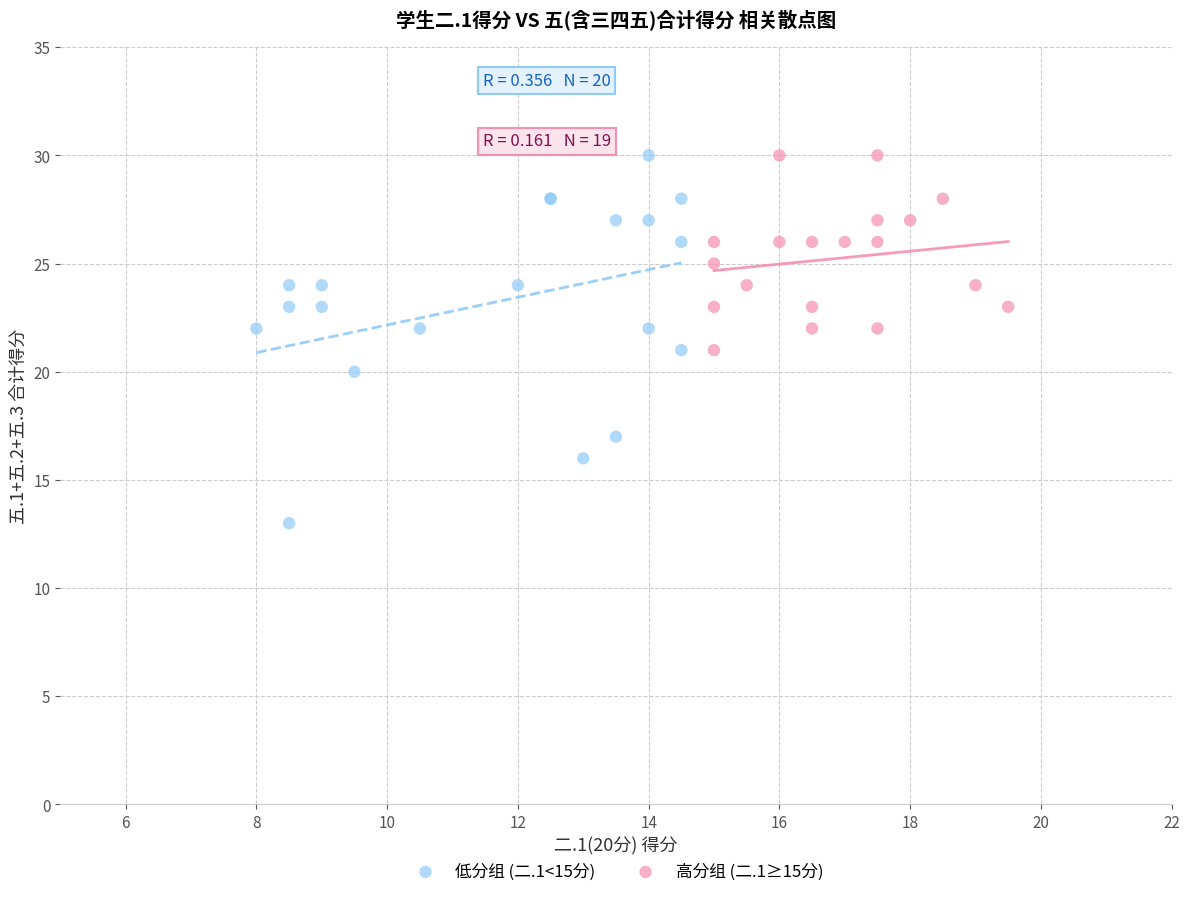

What are all the series names shown in the legend?

低分组 (二.1<15分), 高分组 (二.1≥15分)